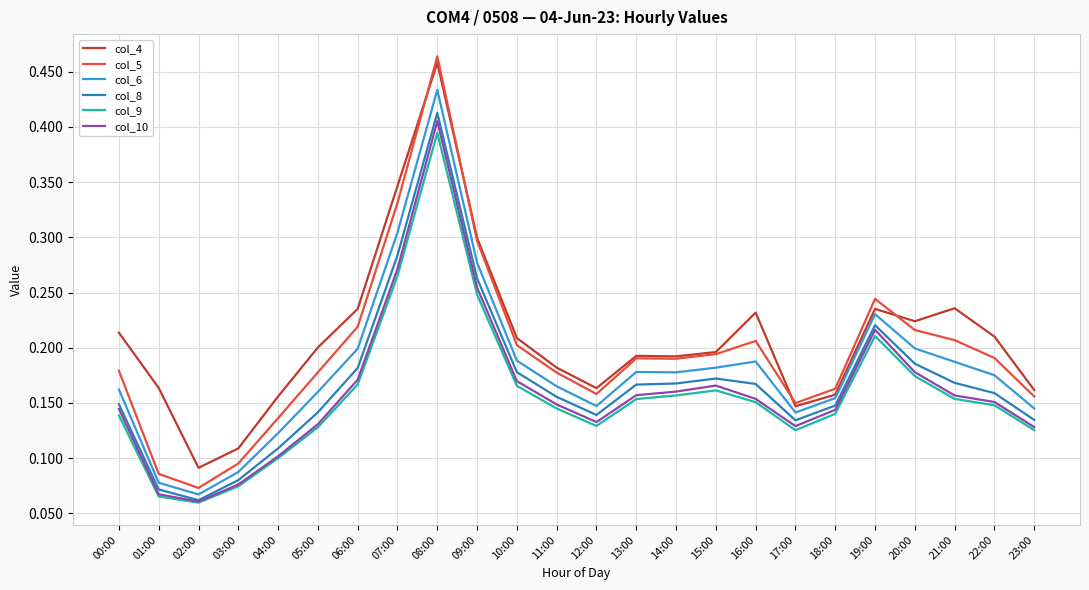

How many lines are shown in the chart?

6